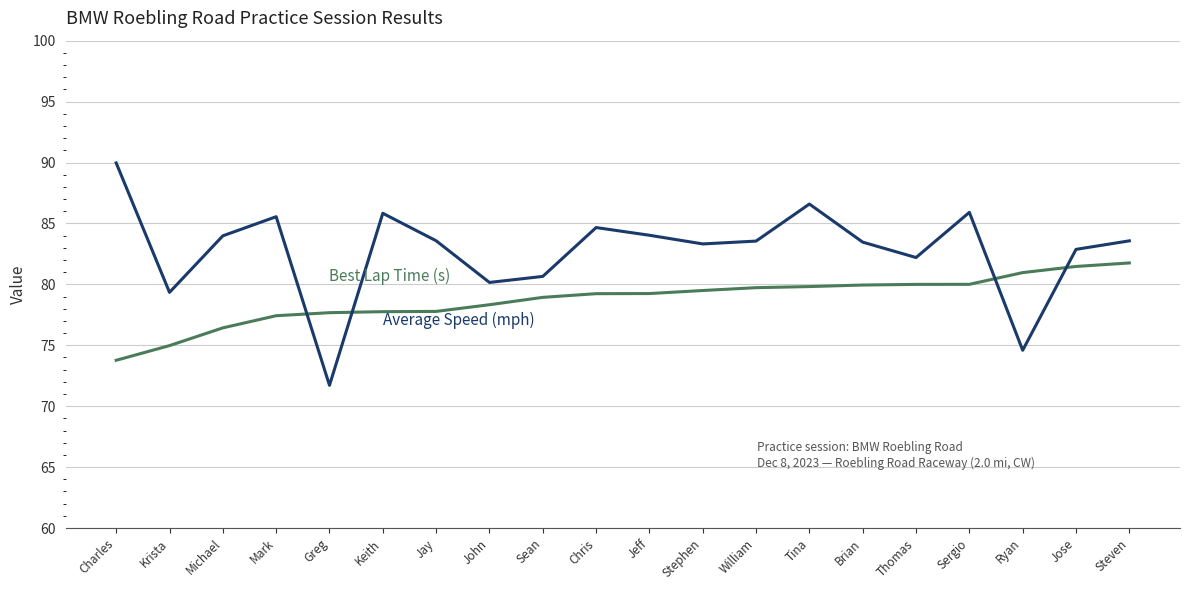

Which label corresponds to the smallest value in the chart?

Greg